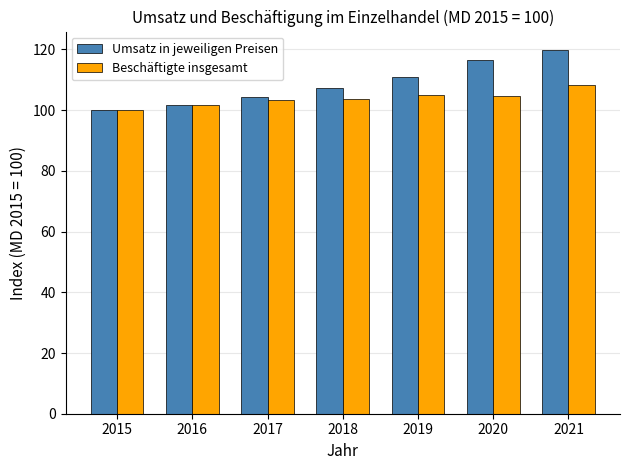

What is the sum of the Beschäftigte insgesamt values at 2021 and 2015?

208.4